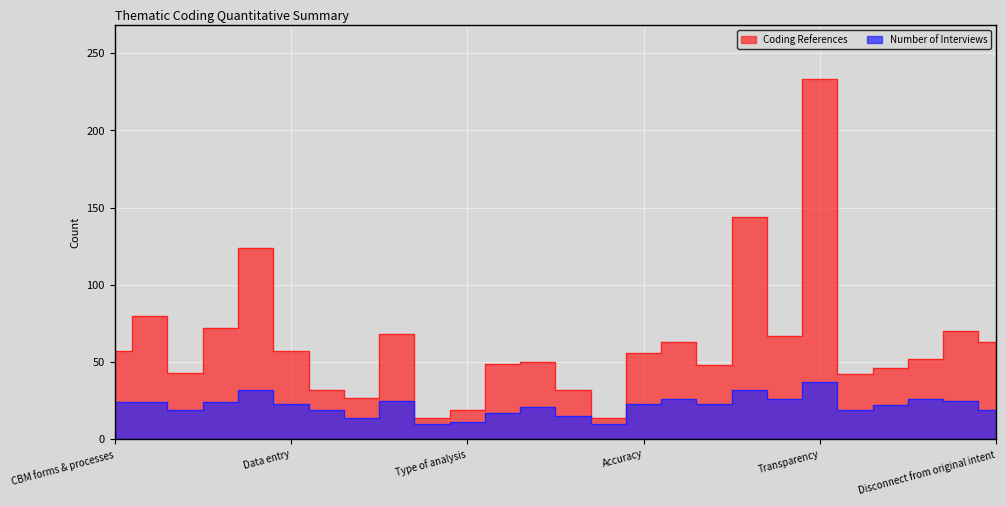

Is it true that Coding References equals 59 at General approach?

False